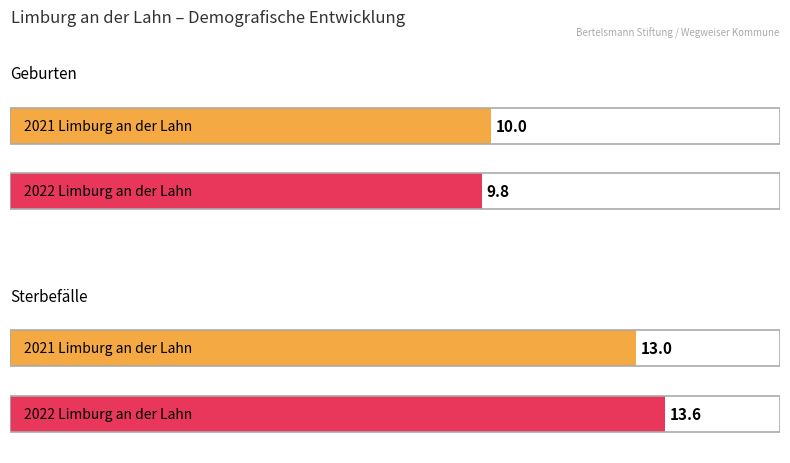

List the series in order of their overall mean, lowest first.

Geburten (je 1.000 Einwohner:innen), Sterbefälle (je 1.000 Einwohner:innen)